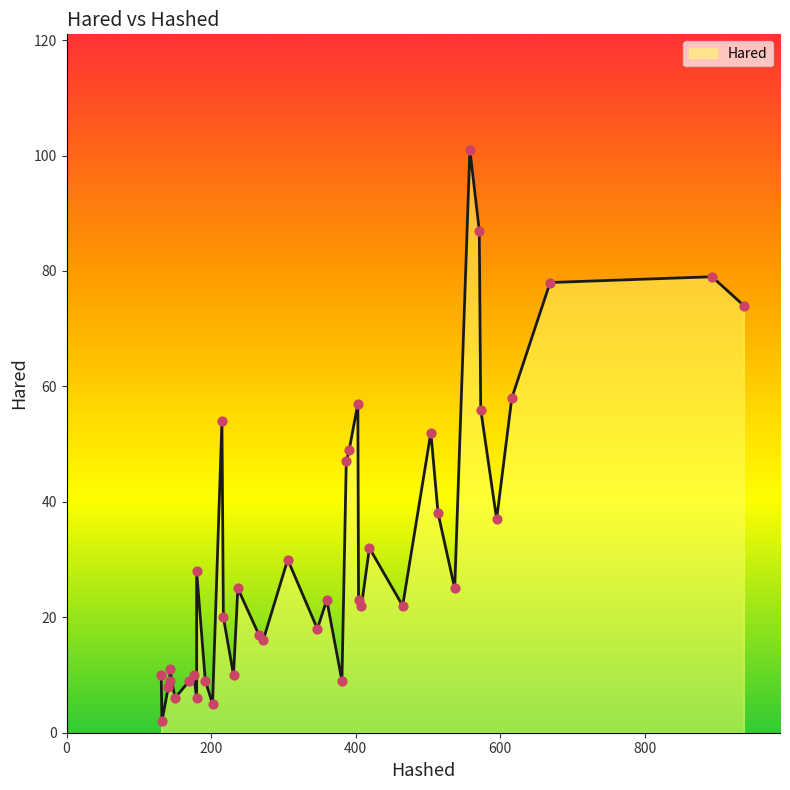

Between 387 and 616, which is larger?

616